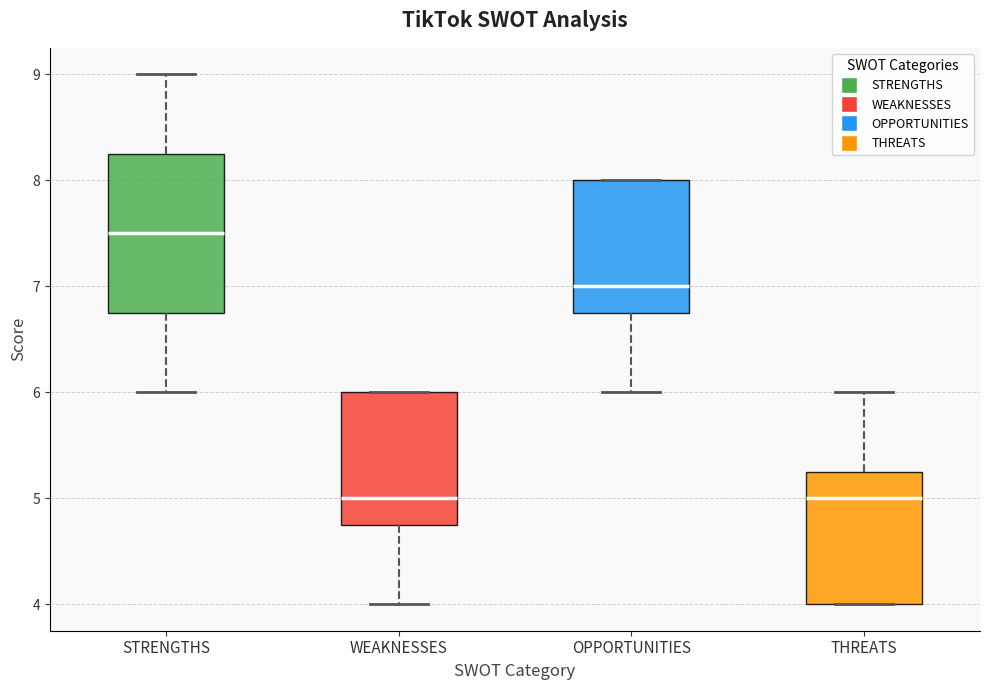

Reading left to right, read every box against the y-axis: the position of its median line, the range the box covers, and the ends of its whiskers. The values are not printed on the chart, so give them approximately, as read against the axis.

STRENGTHS: median 7.5, box 6.8 to 8.3, whiskers 6.0 to 9.0
WEAKNESSES: median 5.0, box 4.8 to 6.0, whiskers 4.0 to 6.0
OPPORTUNITIES: median 7.0, box 6.8 to 8.0, whiskers 6.0 to 8.0
THREATS: median 5.0, box 4.0 to 5.3, whiskers 4.0 to 6.0